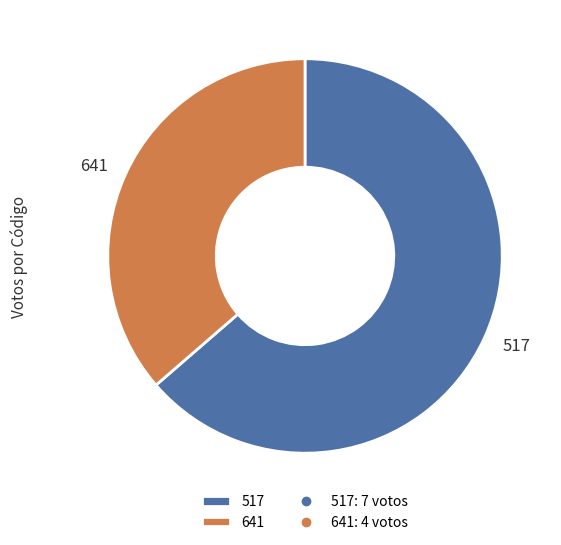

Do 641 and 517 together represent more than half of the pie?

Yes